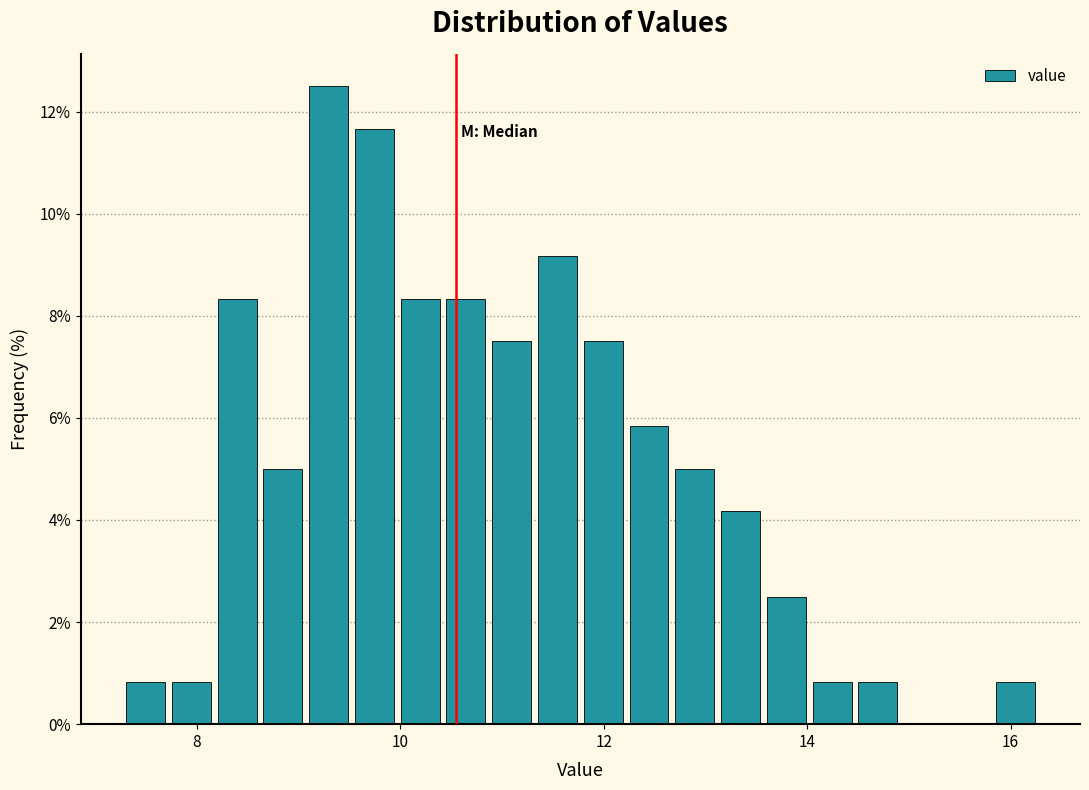

Around what value on the x-axis is the tallest bar? Give the approximate position of its centre, as read against the axis.

9.2